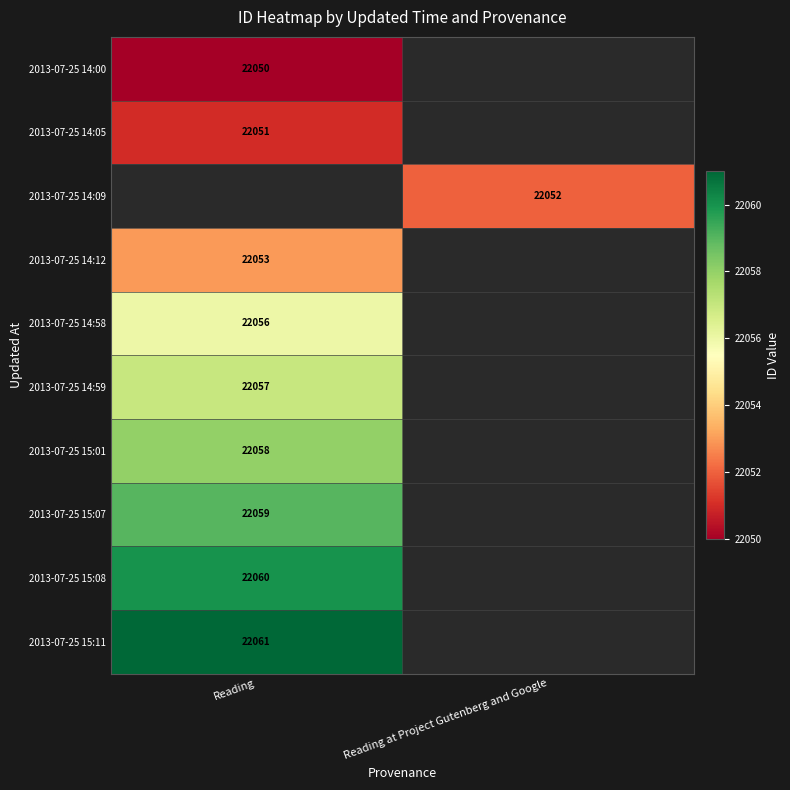

The 2013-07-25 15:11 series shows 15433 at Reading. True or false?

False